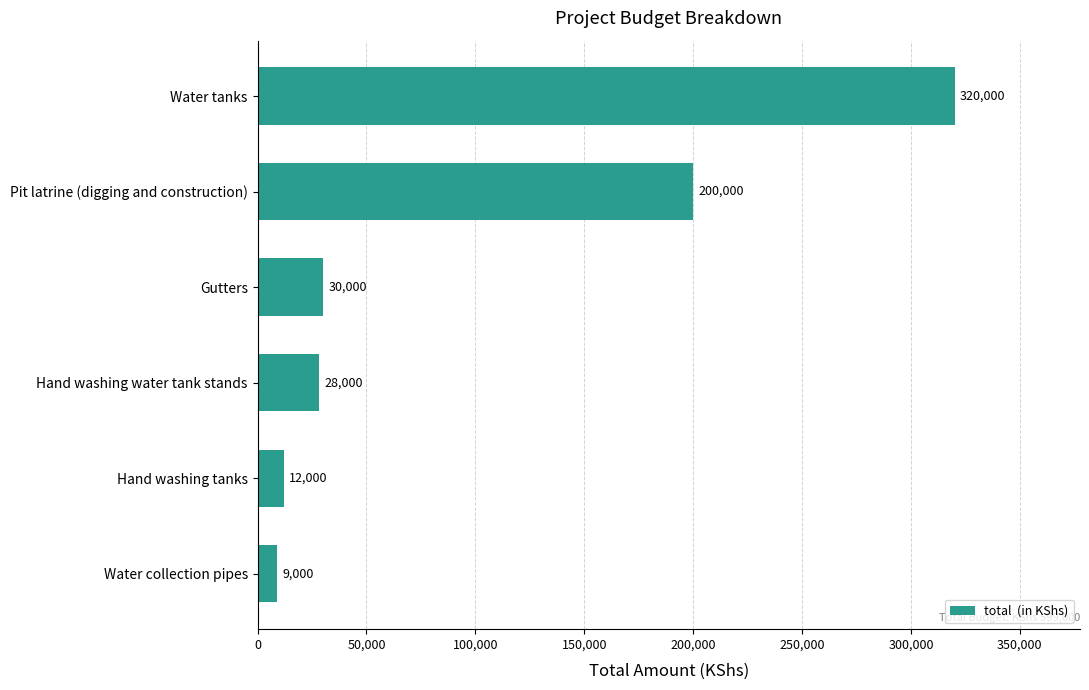

Are the bars horizontal?

Yes